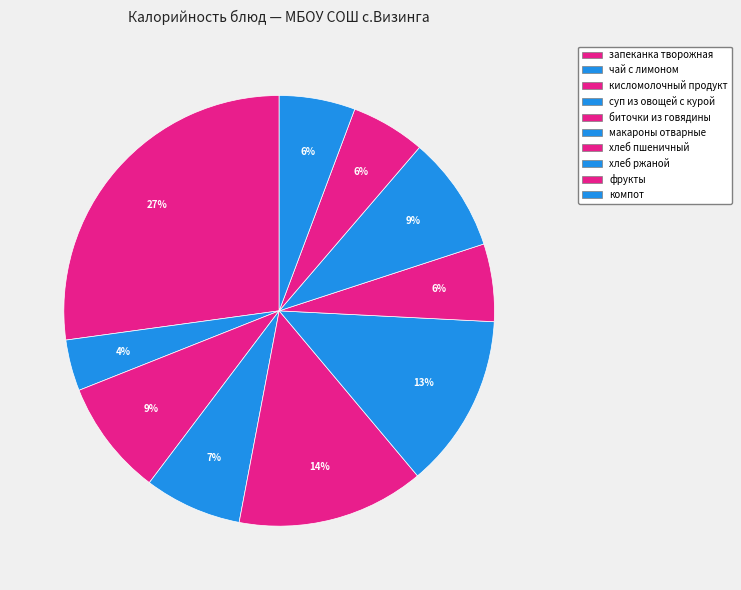

Is хлеб пшеничный the majority of the pie?

No